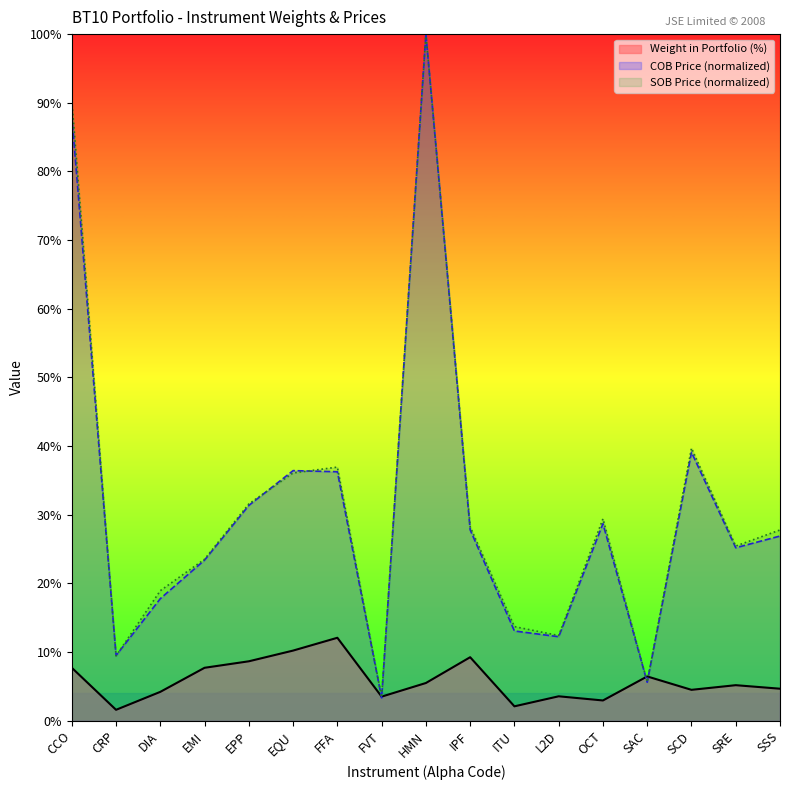

What is the spread (max minus min) of values at FFA?

24.9